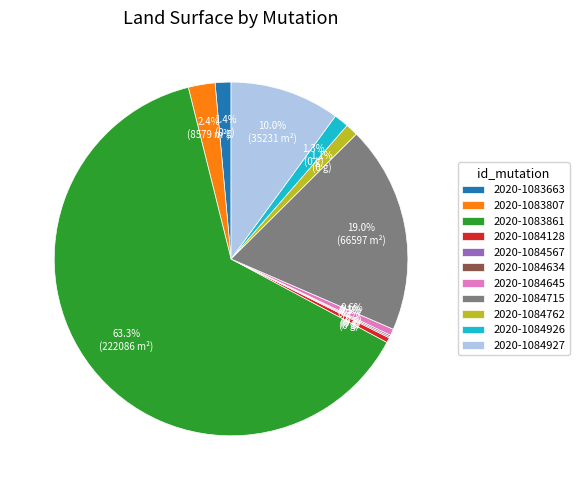

To the nearest percent, what is the difference between the 2020-1084645 and 2020-1084762 slice percentages?

1%